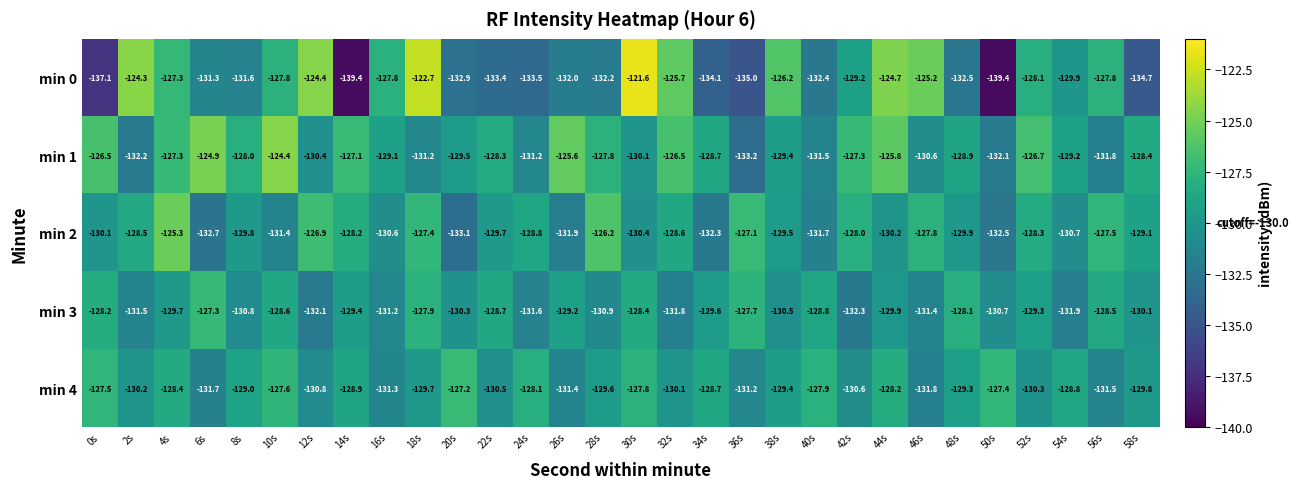

What is the total value across all series at 54s?

-650.5